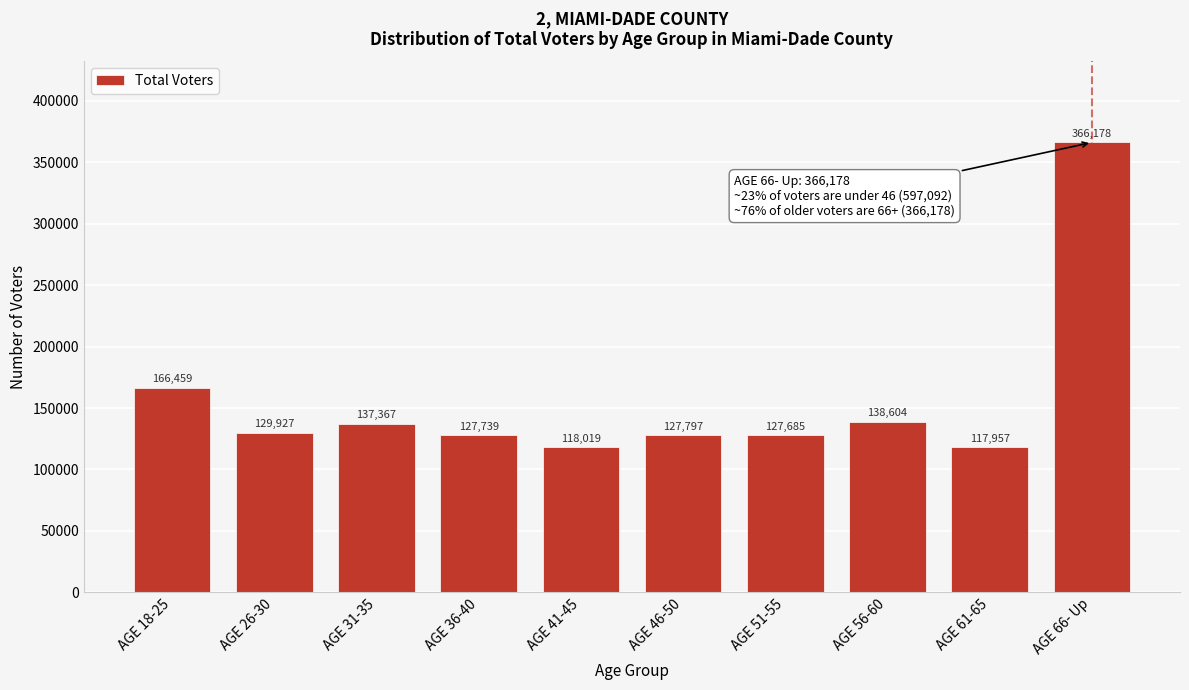

Reading left to right, extract all data points from this chart.

AGE 18-25=166459	AGE 26-30=129927	AGE 31-35=137367	AGE 36-40=127739	AGE 41-45=118019	AGE 46-50=127797	AGE 51-55=127685	AGE 56-60=138604	AGE 61-65=117957	AGE 66- Up=366178